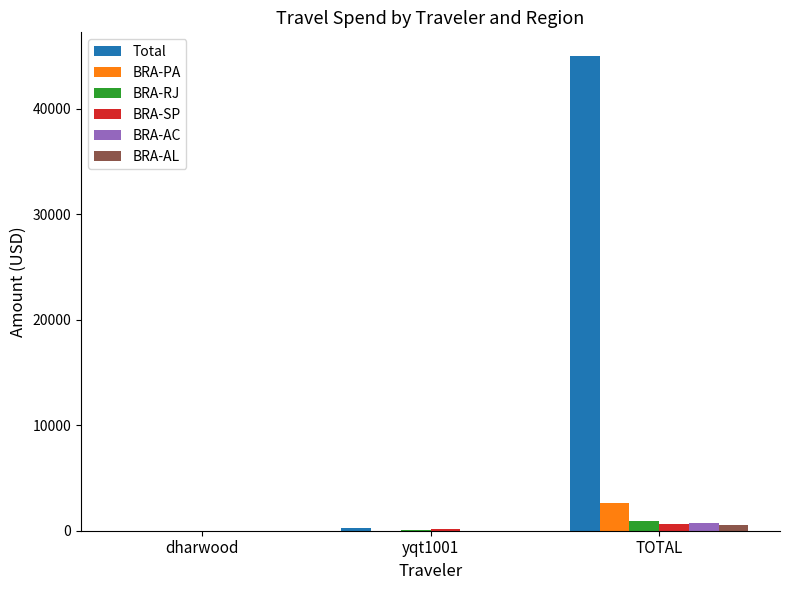

Is it true that BRA-SP equals 672.1 at TOTAL?

True